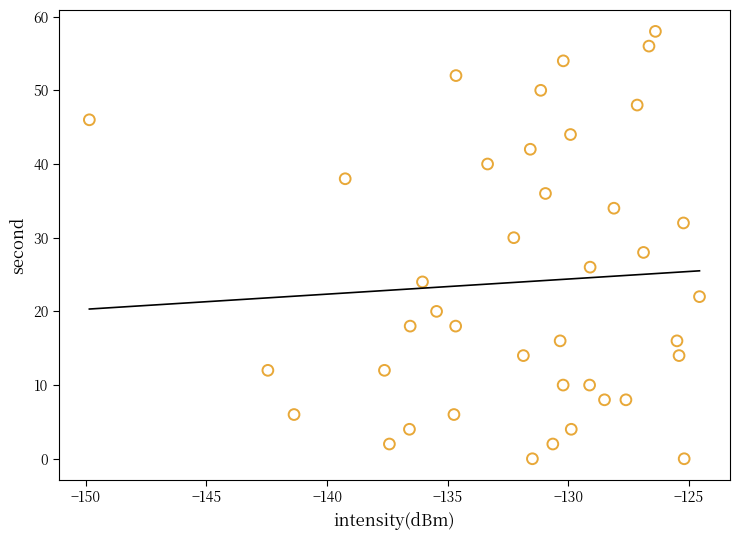

What is the range of Y values (max minus min)?

58